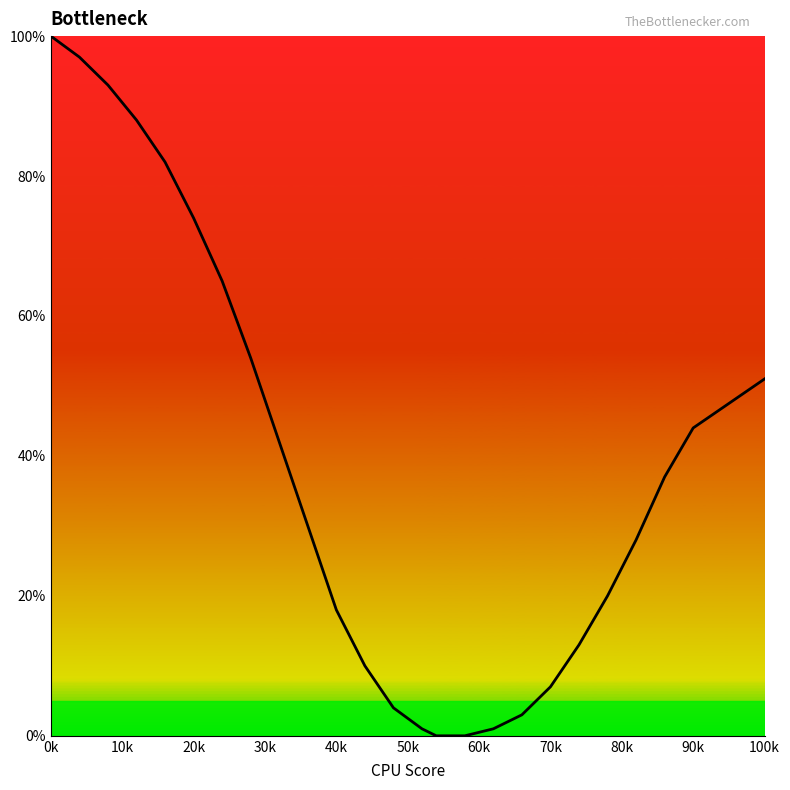

What is the difference between the second highest and second lowest values?

97